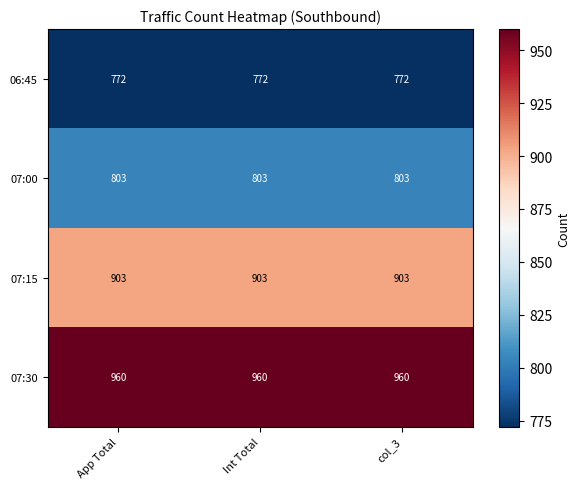

What is the difference between the highest and lowest values at col_3?

188